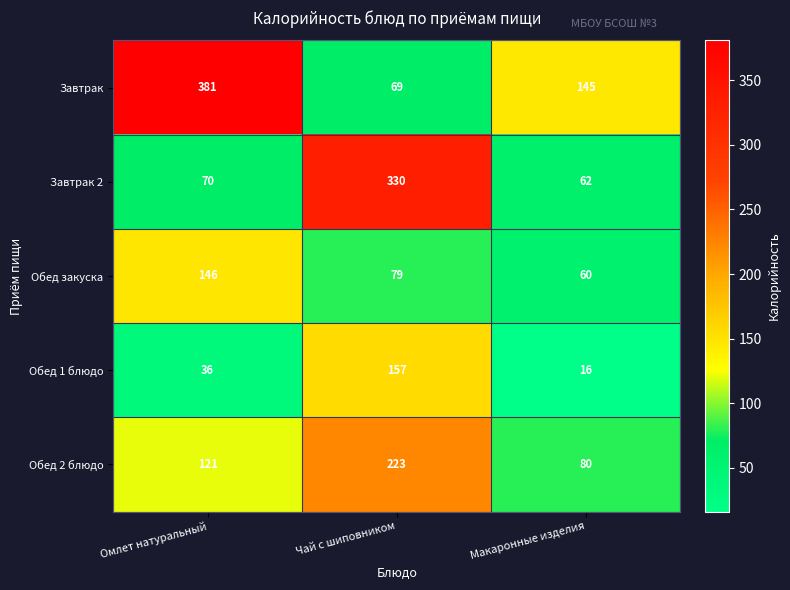

How many Обед закуска values are between 60 and 146?

3